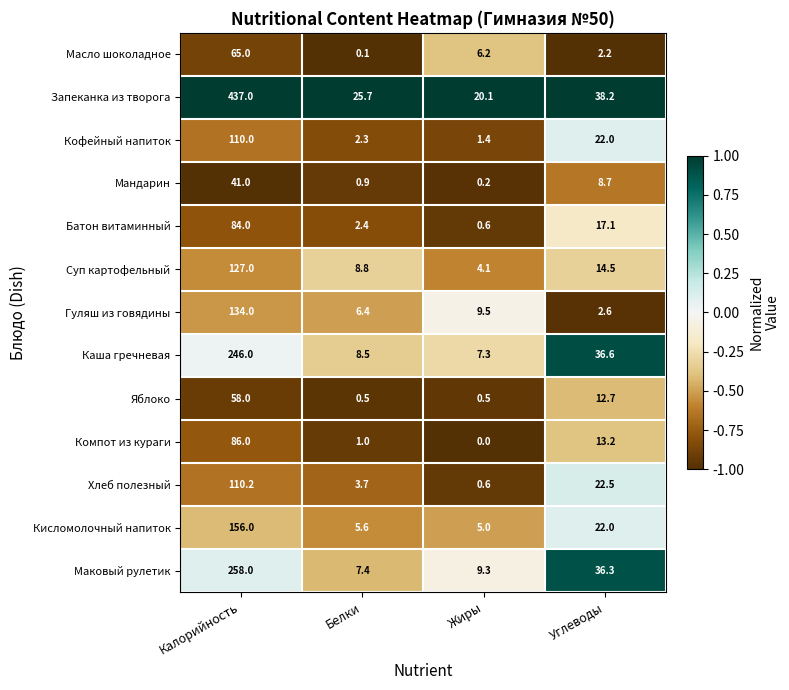

Which series changed the most between Калорийность and Жиры?

Запеканка из творога